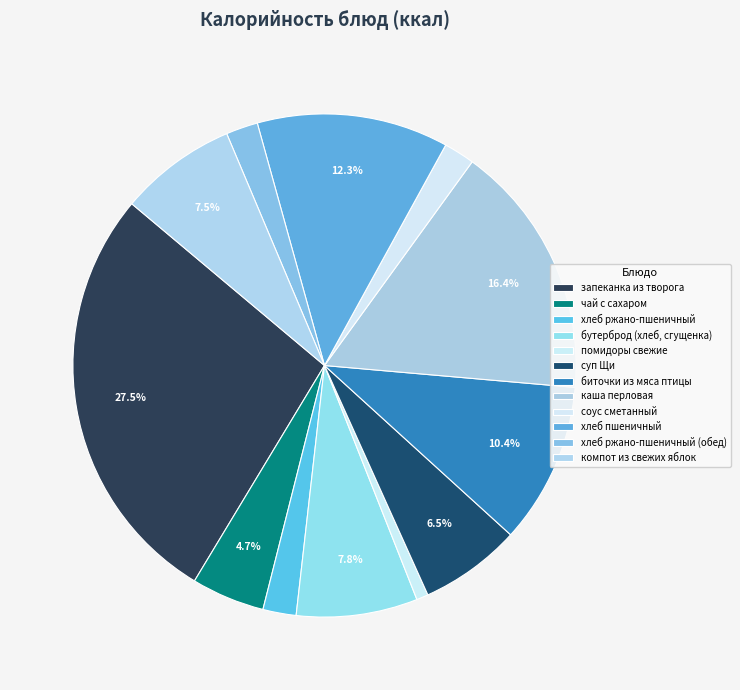

Is there any slice that represents more than half of the pie?

No